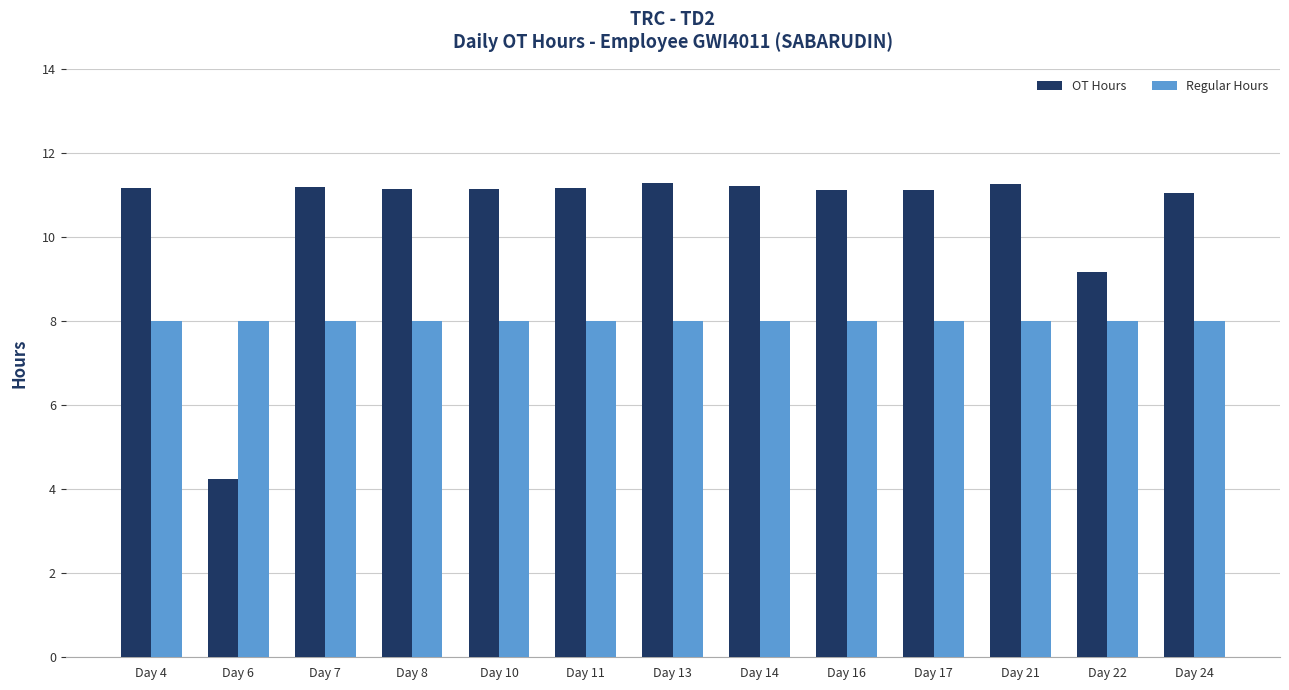

What is the lowest value of the Regular Hours series?

8.0